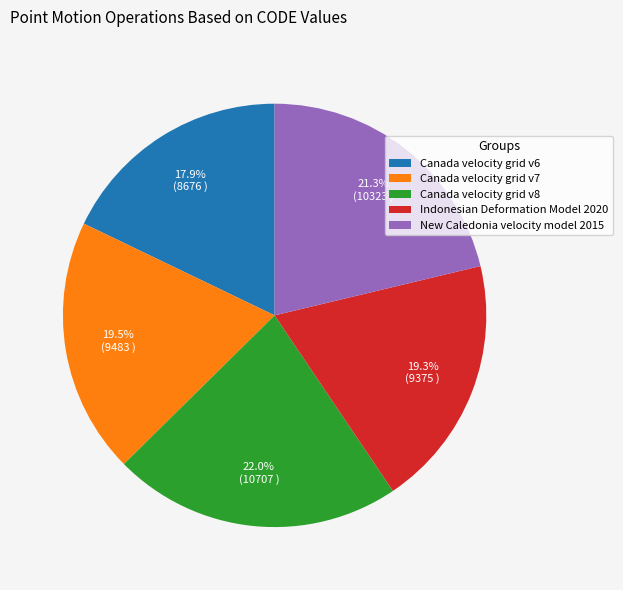

Is there a majority slice in this chart?

No